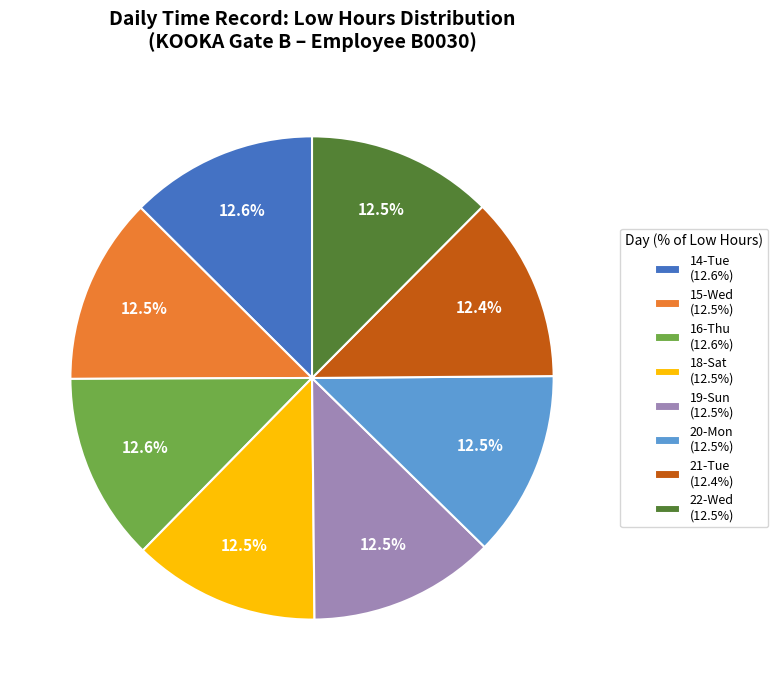

To the nearest percent, what is the average slice percentage?

12%